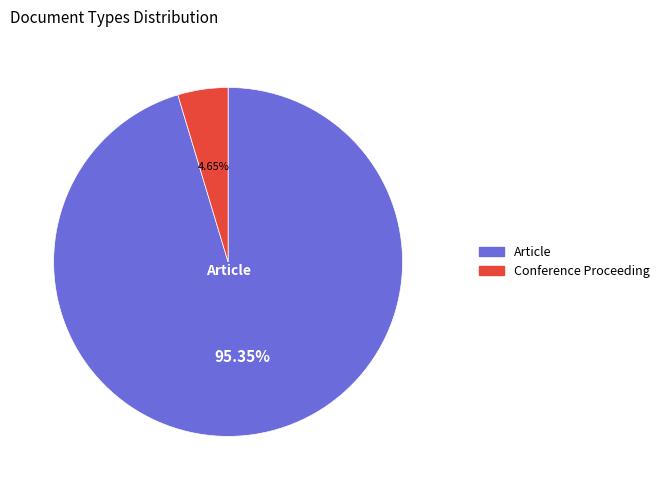

What percentage is the Article slice, to the nearest percent?

95%